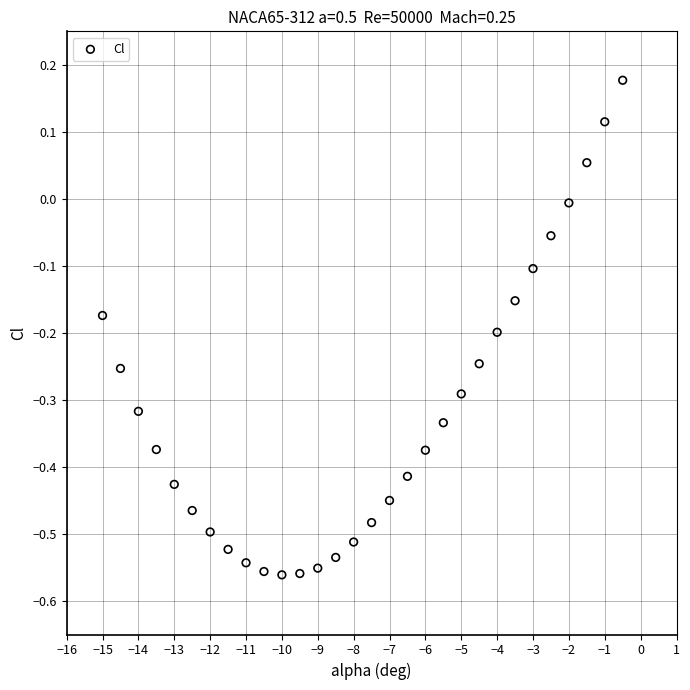

What is the range of Y values (max minus min)?

0.7